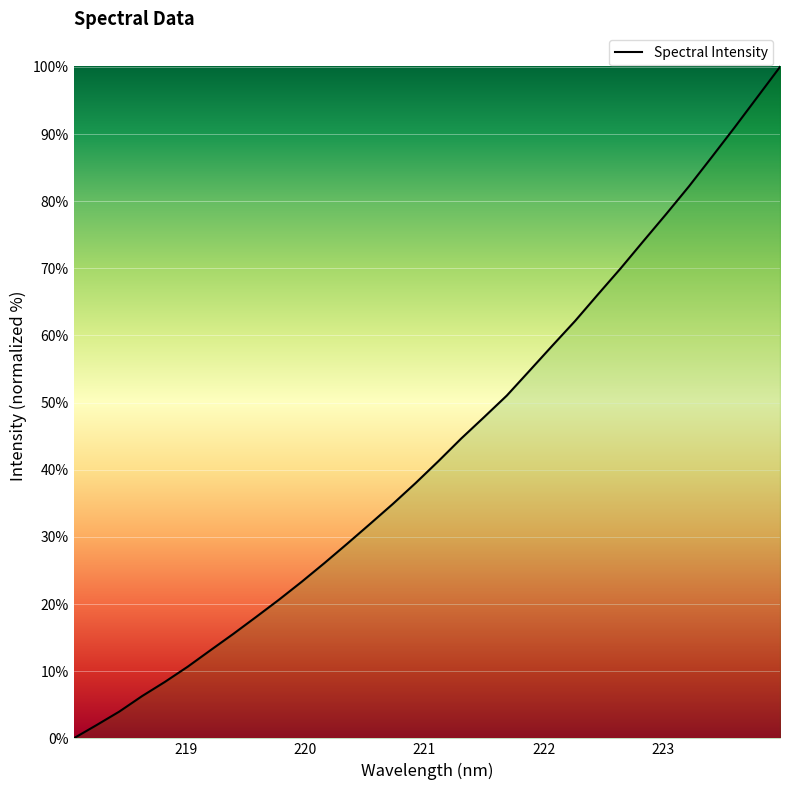

What is the difference between the maximum and minimum values?

100.0